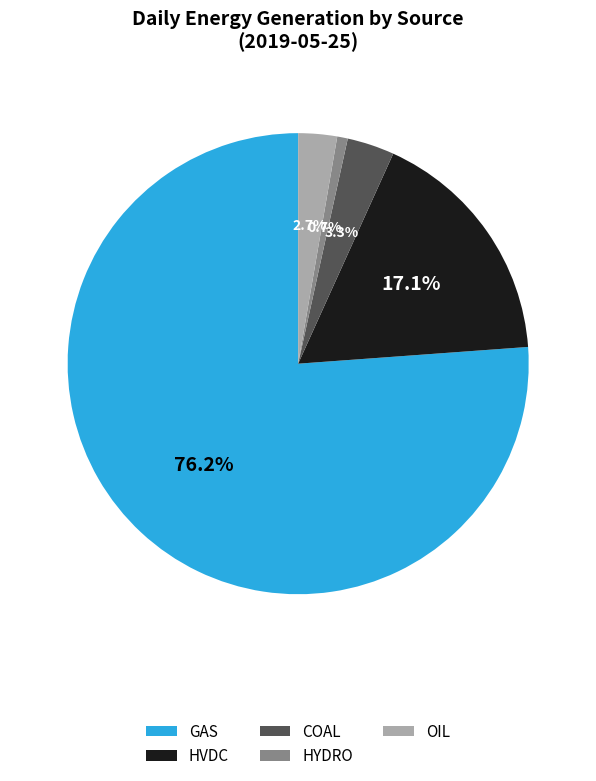

Which category has the biggest portion of the pie?

GAS